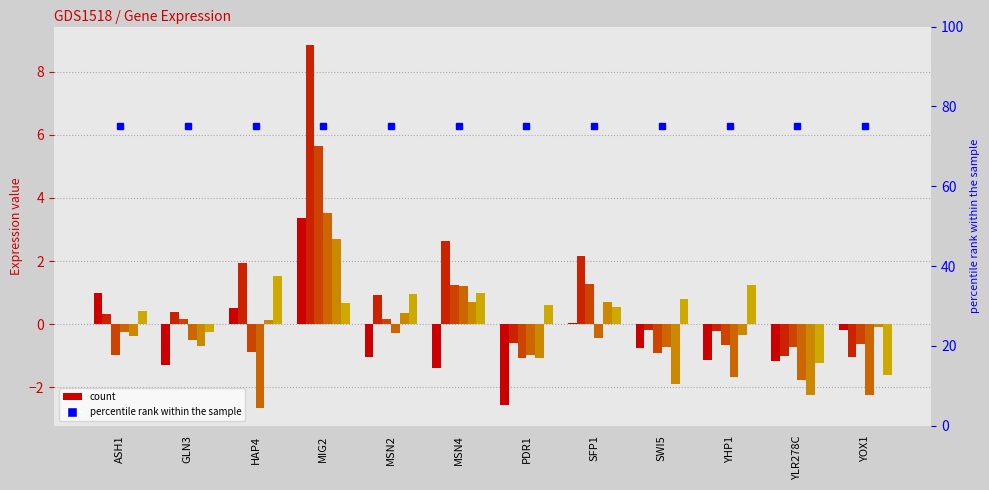

How many bars are there in each group?

6